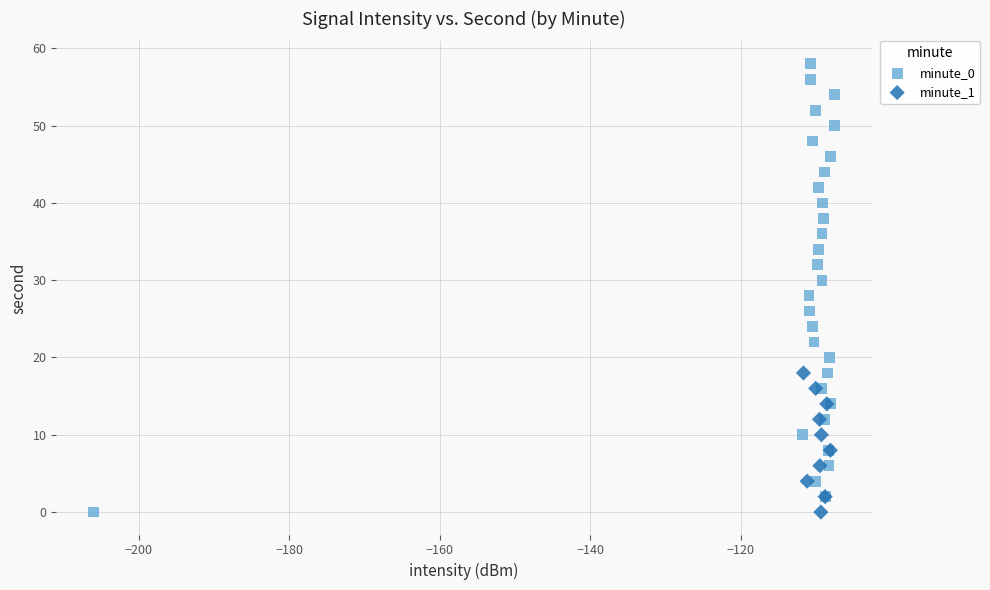

Which series has the largest Y range (max minus min)?

minute_0